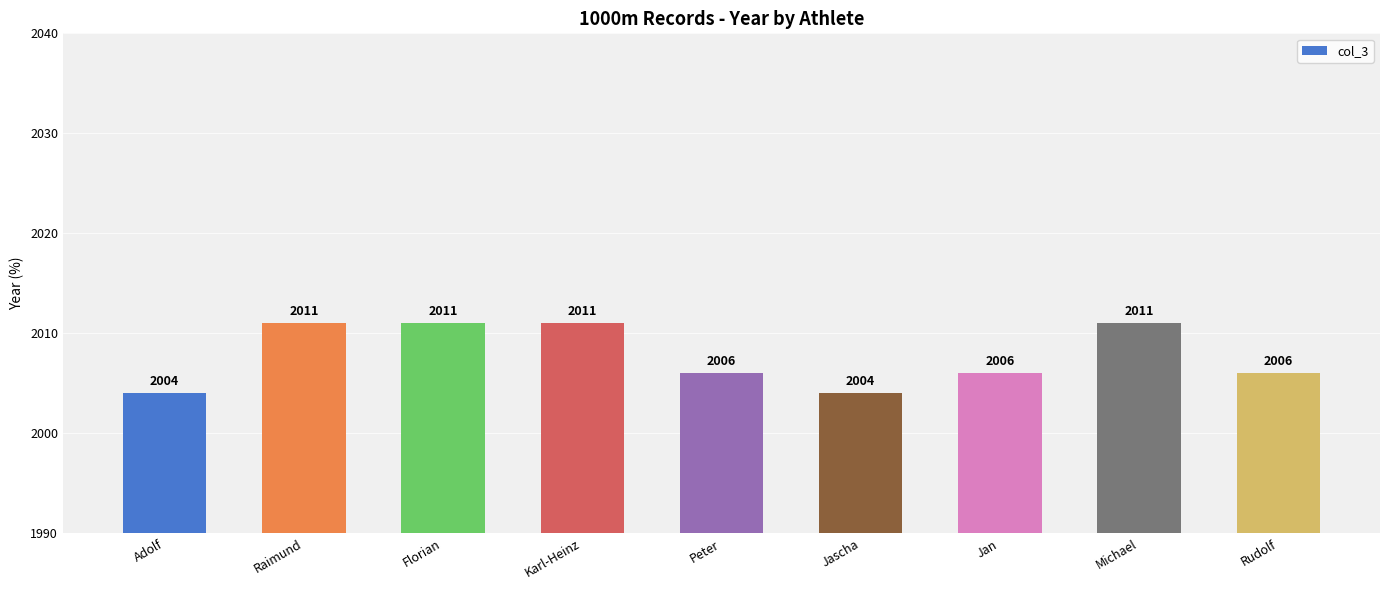

What is the minimum value shown in the chart?

2004